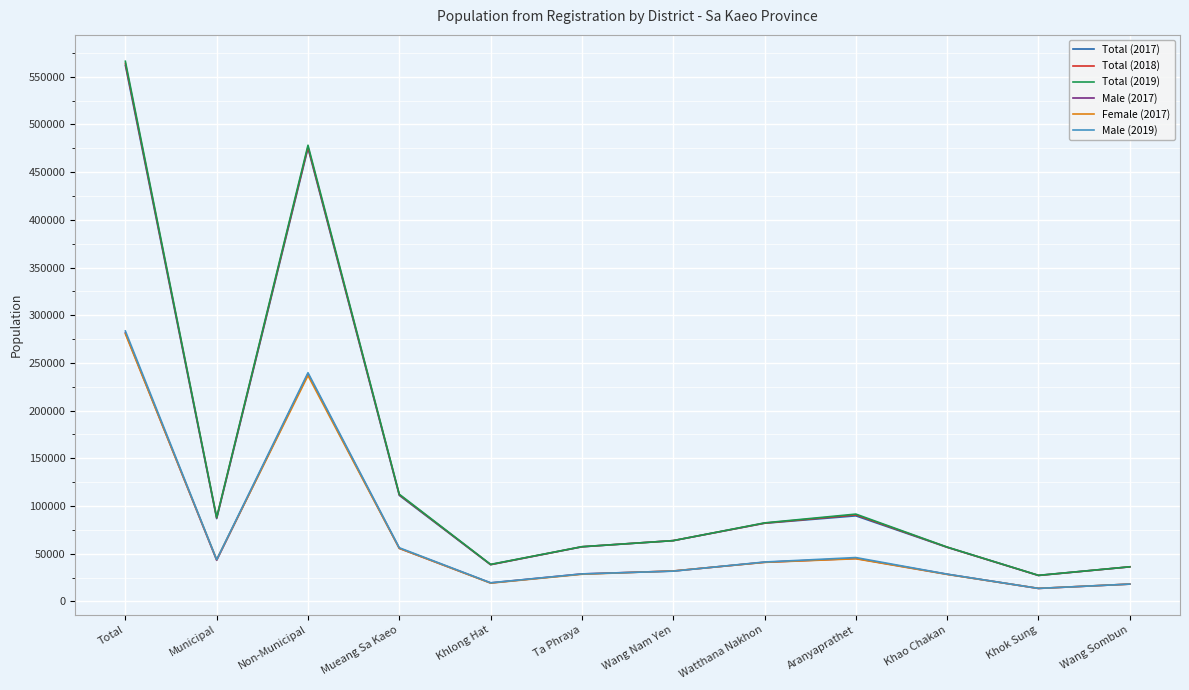

What are all the series names shown in the legend?

Total (2017), Total (2018), Total (2019), Male (2017), Female (2017), Male (2019)